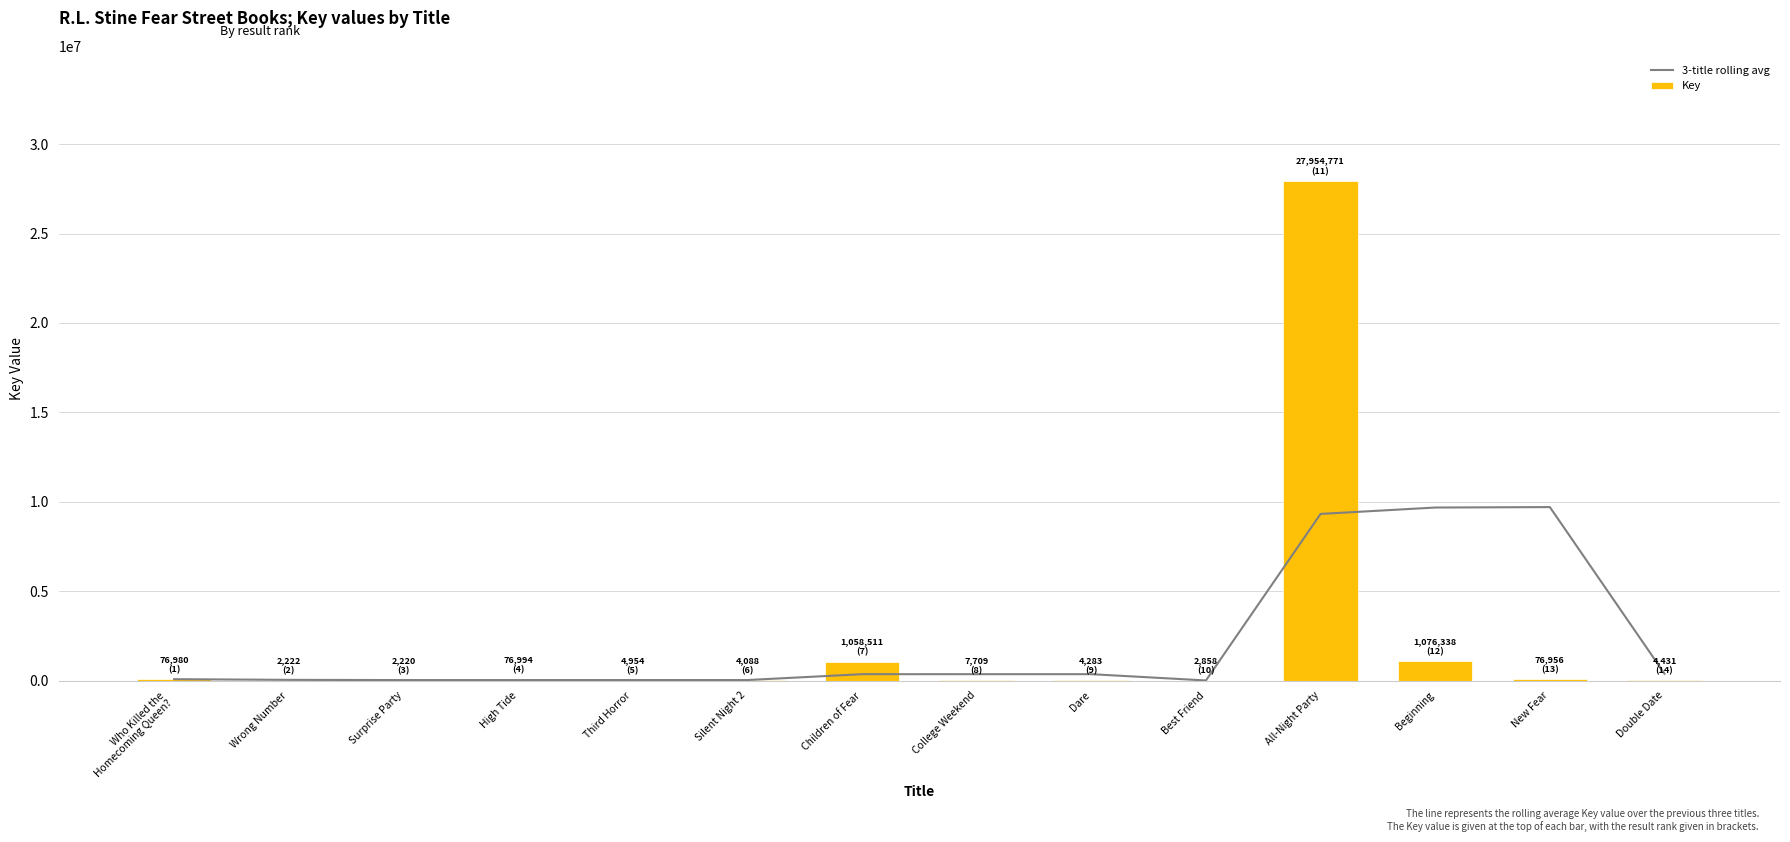

Rank the series by their maximum value, from lowest to highest.

3-title rolling avg, Key